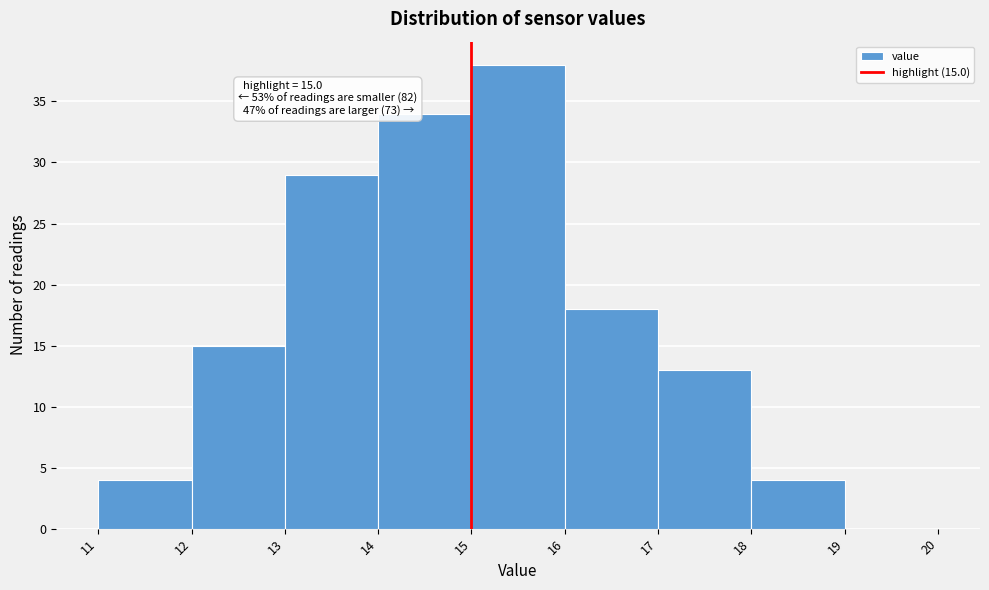

Which range on the x-axis has the tallest bar?

15 to 16